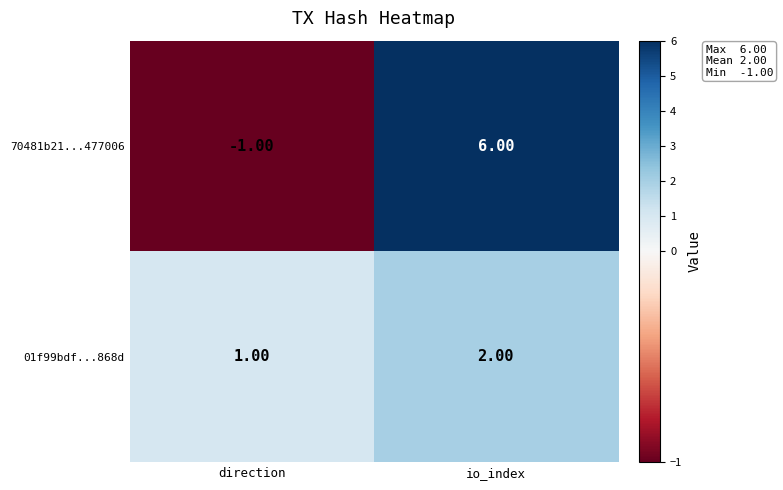

What is the difference between the maximum and minimum values in the 70481b21...477006 series?

7